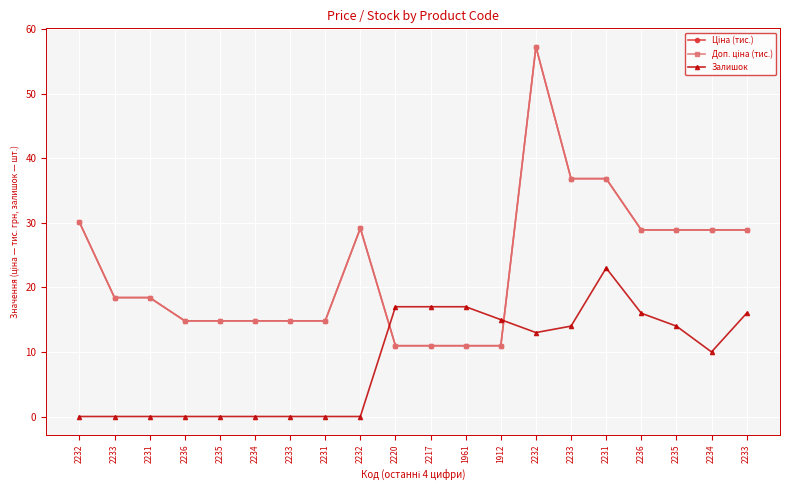

Is this an area chart (filled region under the line)?

No